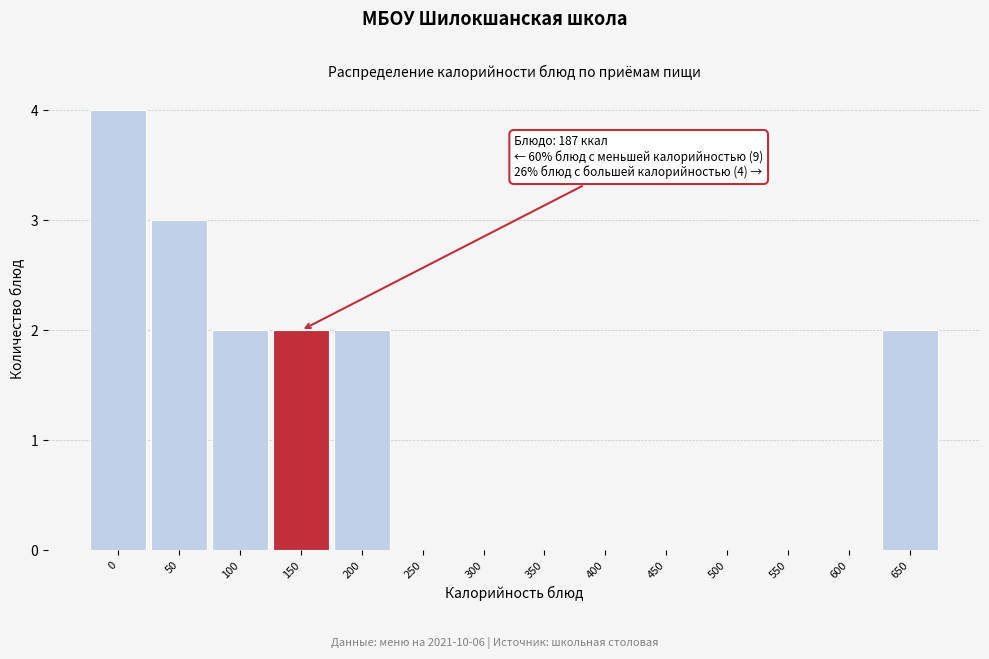

Reading right to left, transcribe all the data shown in this chart.

650=2	600=0	550=0	500=0	450=0	400=0	350=0	300=0	250=0	200=2	150=2	100=2	50=3	0=4